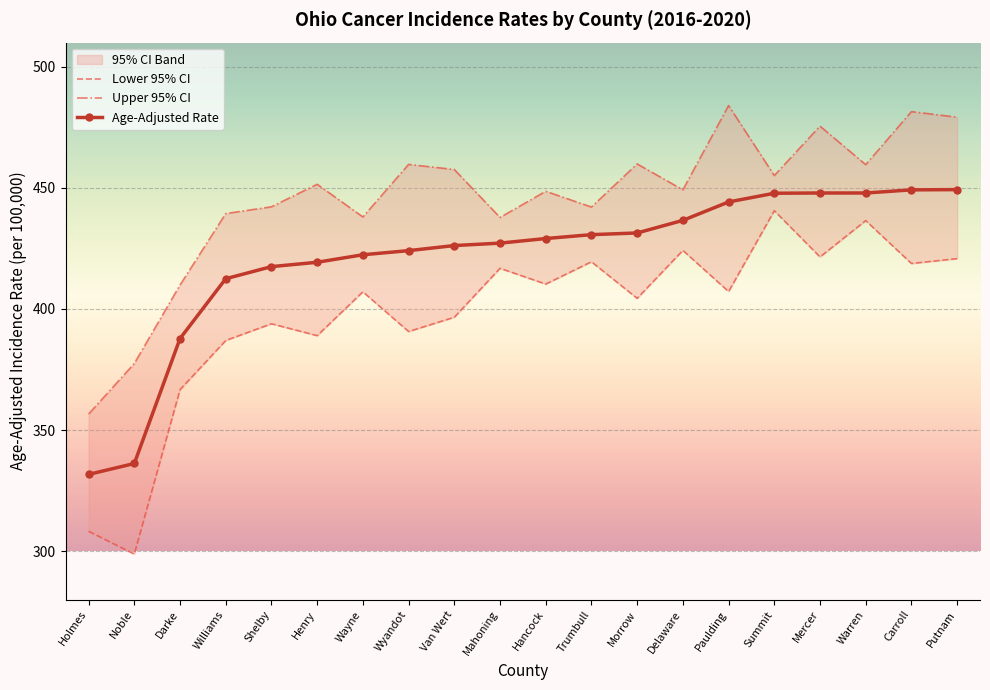

Where is Upper 95% CI nearest to the value 420?

Darke